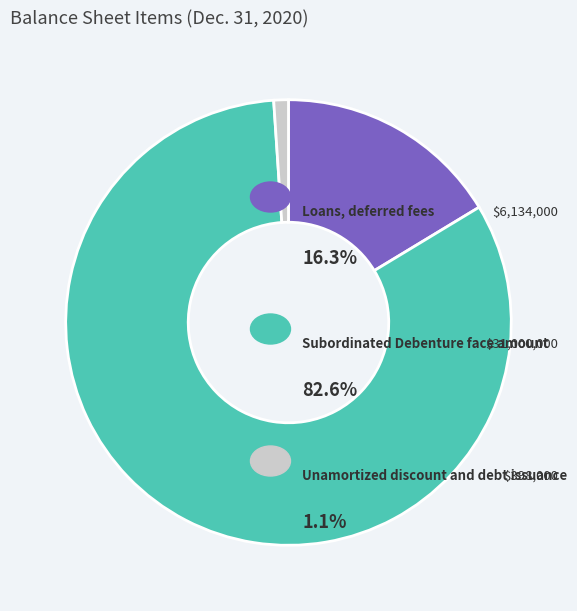

Is there a majority slice in this chart?

Yes